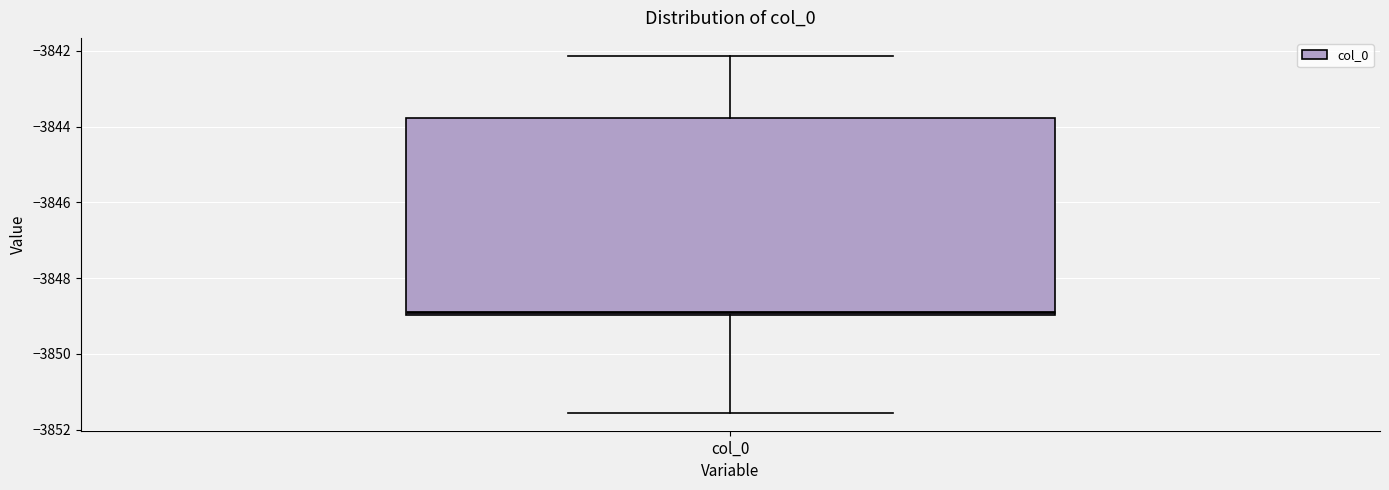

Where is the lower edge of the box for col_0 on the y-axis? The values are not printed on the chart, so give them approximately, as read against the axis.

-3849.0